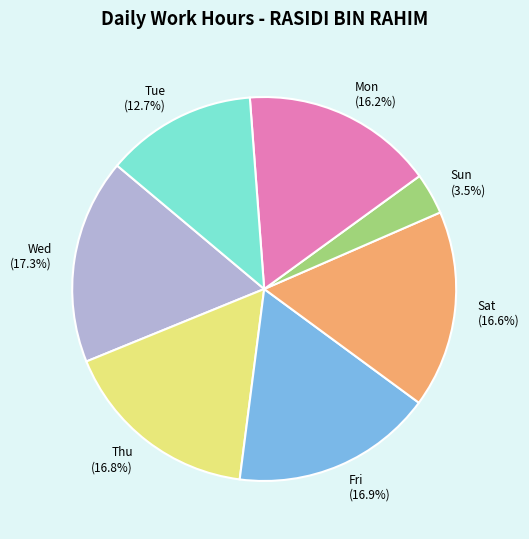

What percentage do Sat (16.6%) and Mon (16.2%) together represent?

32.8%